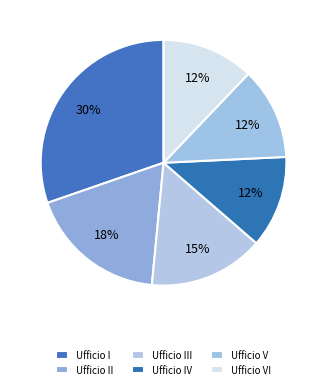

How many segments does this pie chart have?

6